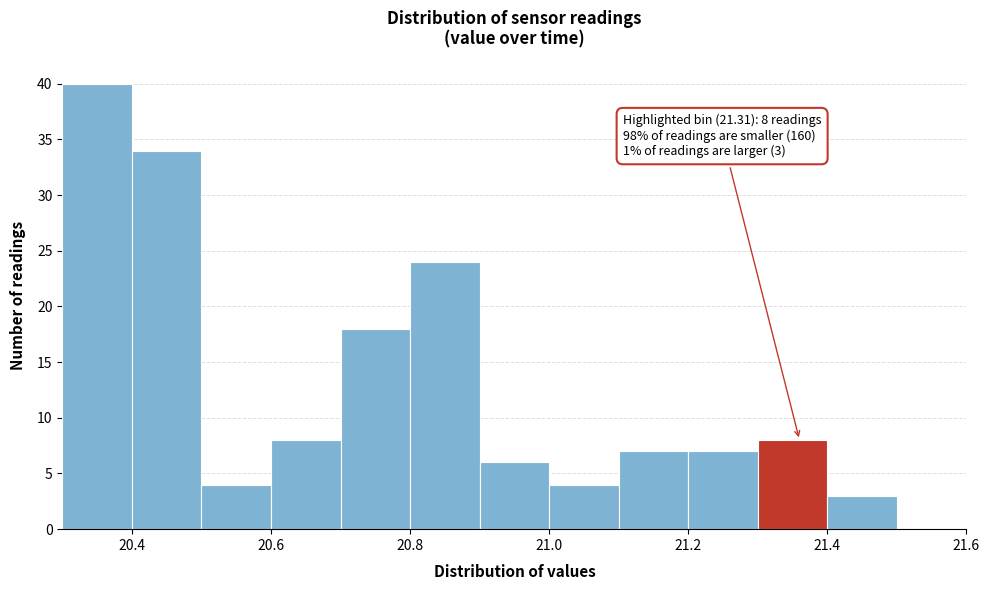

Over which range of the x-axis is the bar tallest?

20.3 to 20.4